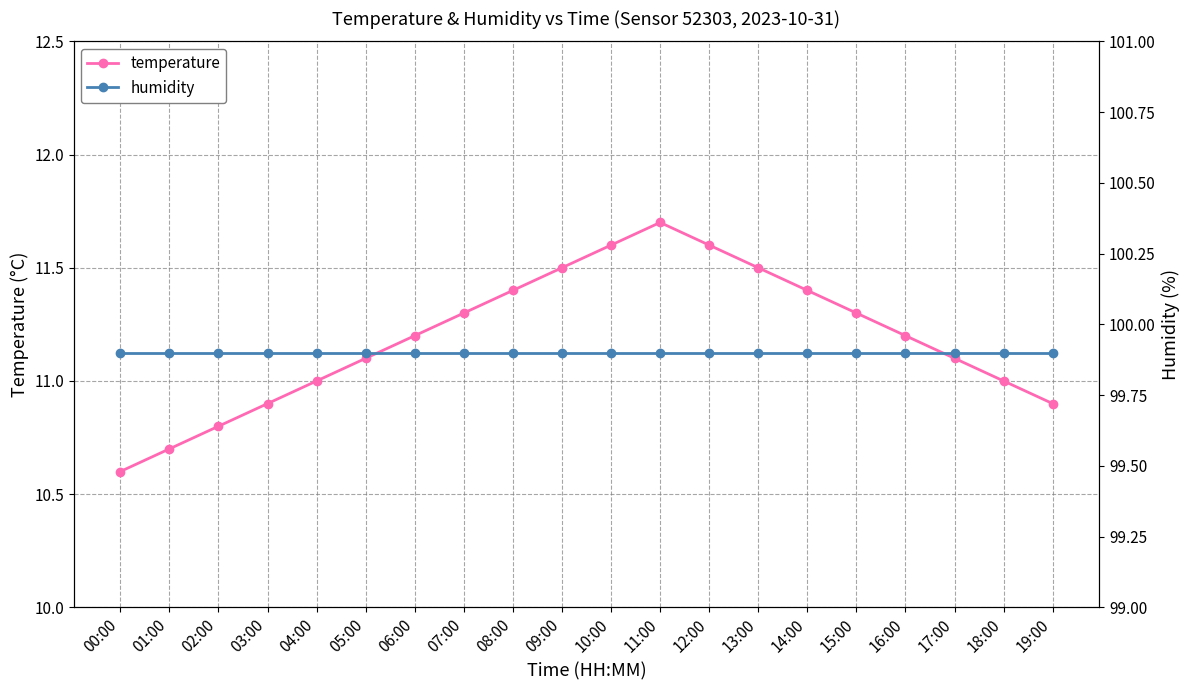

True or false: humidity and temperature cross at least once.

False